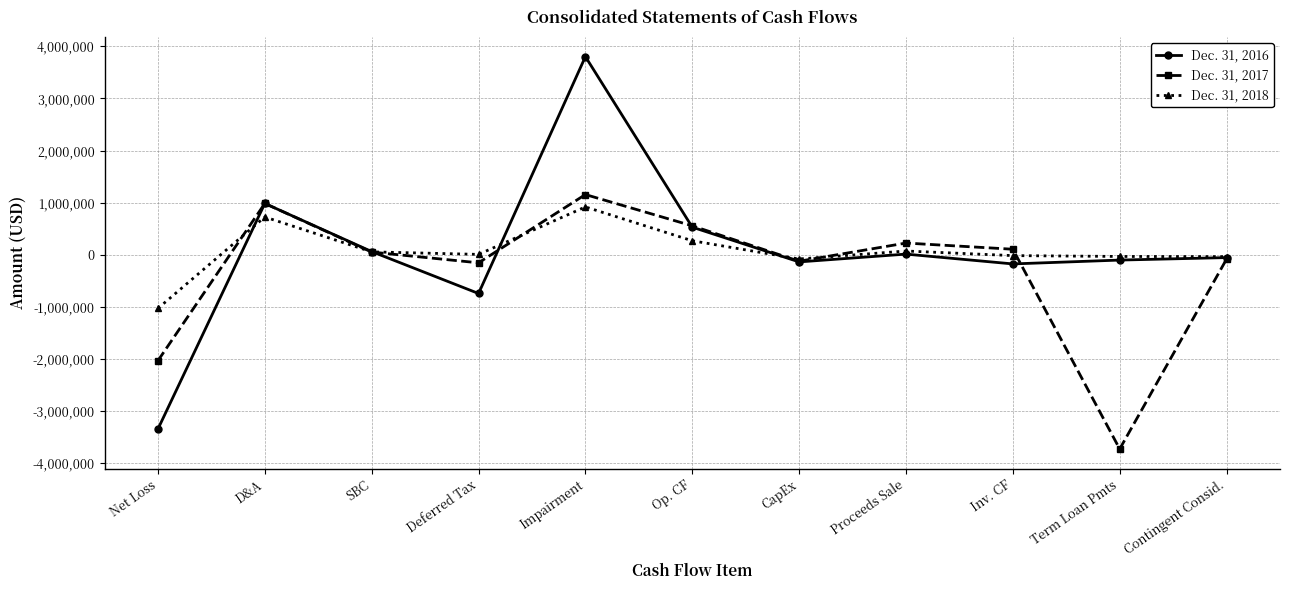

Which label corresponds to the smallest value in the chart?

Term Loan Pmts